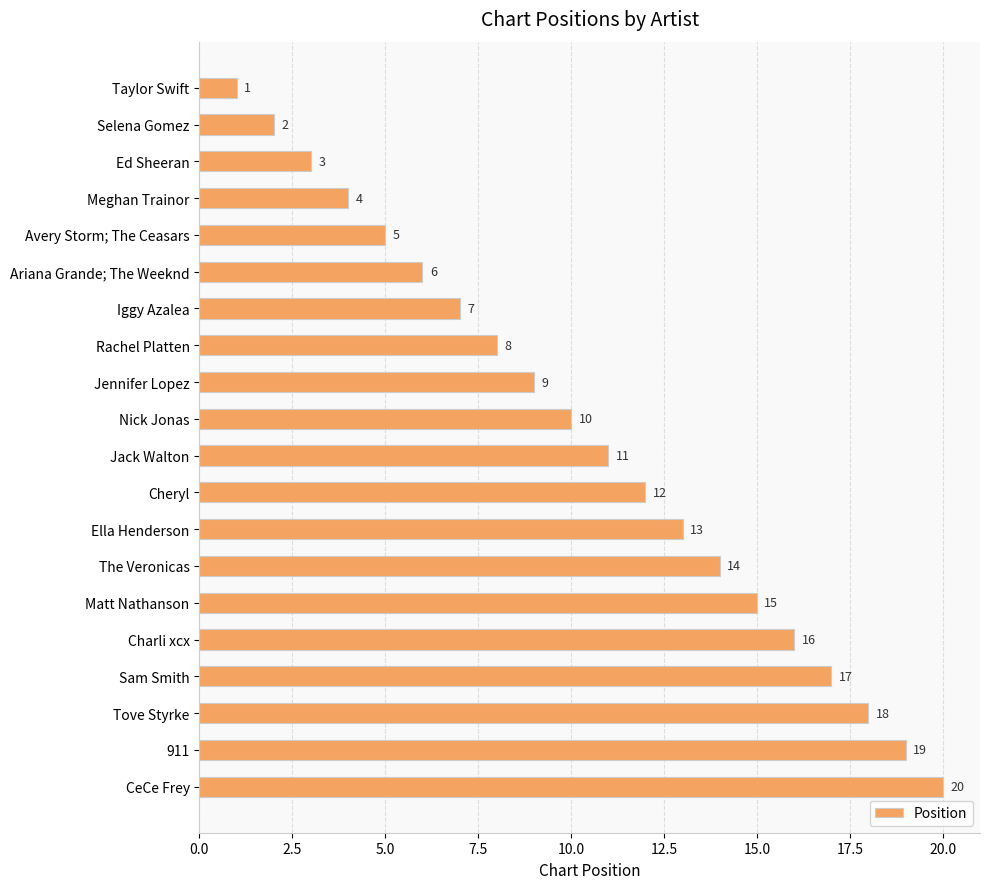

Where is the data nearest to the value 10?

Nick Jonas